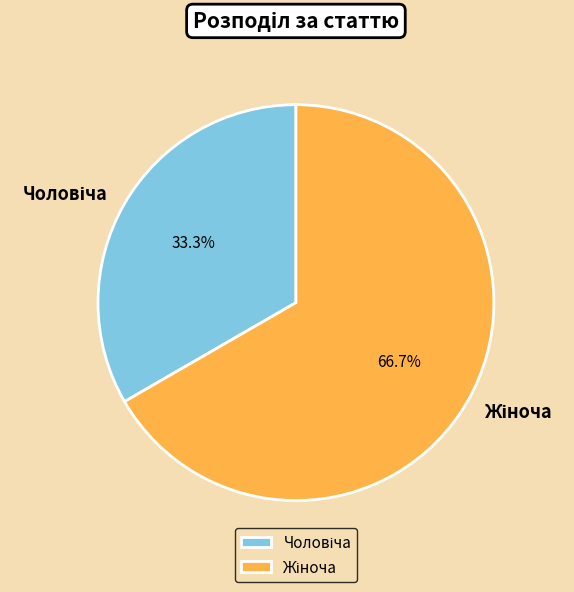

How many slices are in this pie chart?

2